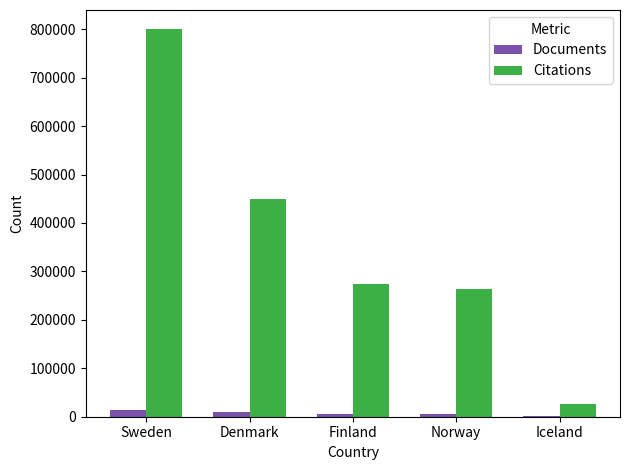

At which category does the chart reach its peak across all series?

Sweden